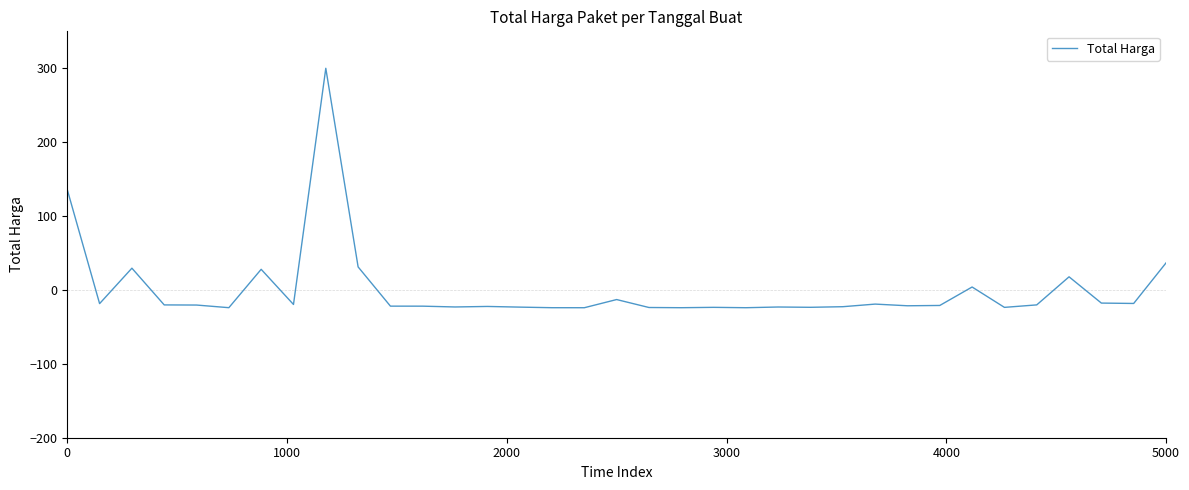

What is the greatest value displayed?

300.0